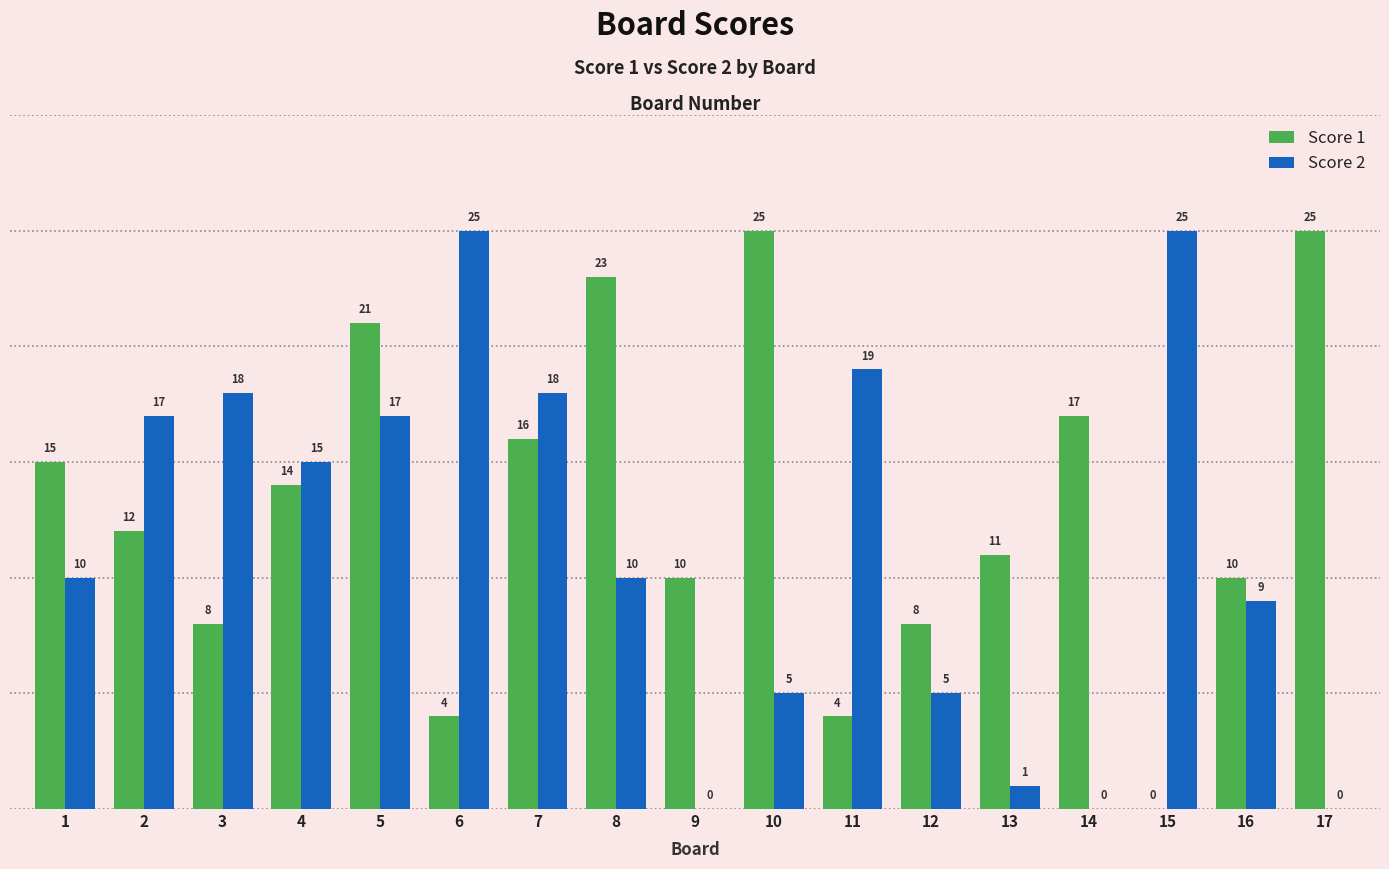

Read the Score 2 value at 11, to the nearest 5.

20